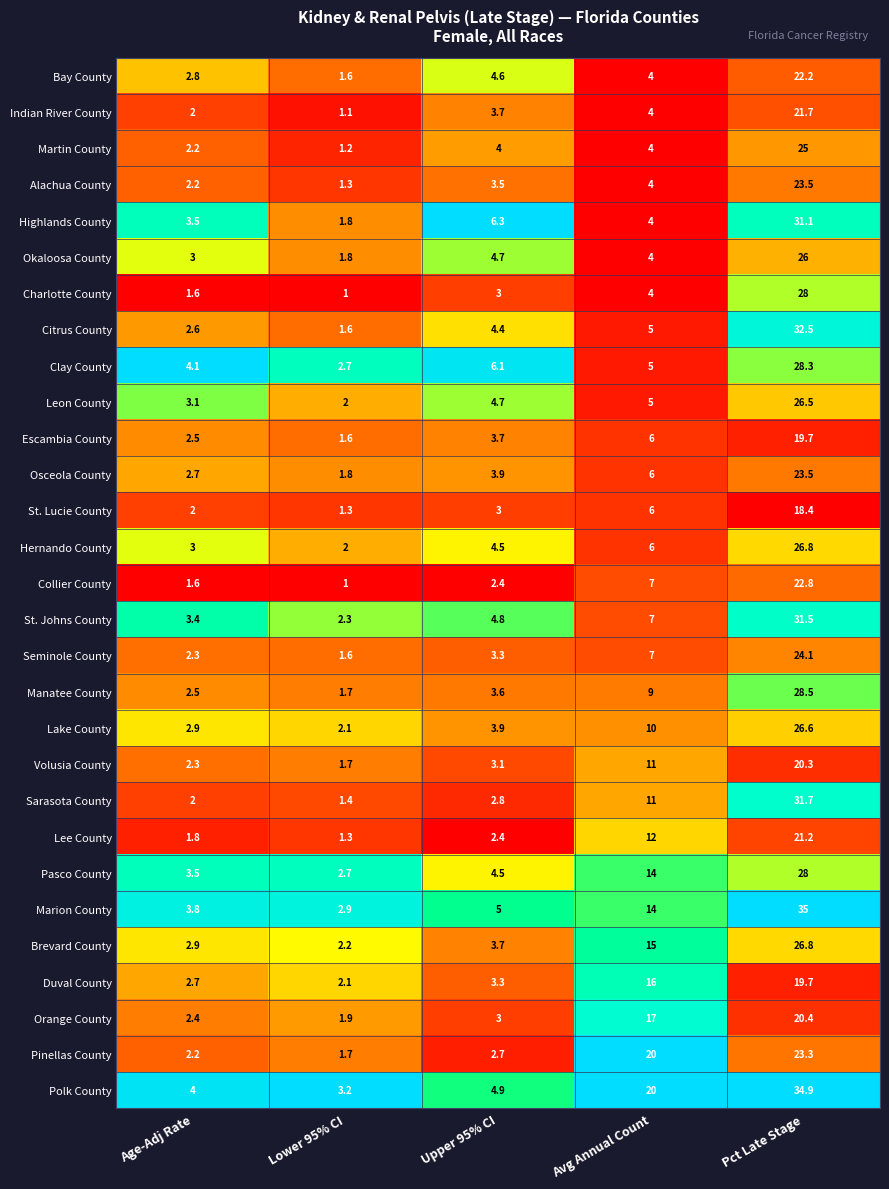

Which series has the largest total across all categories?

Polk County